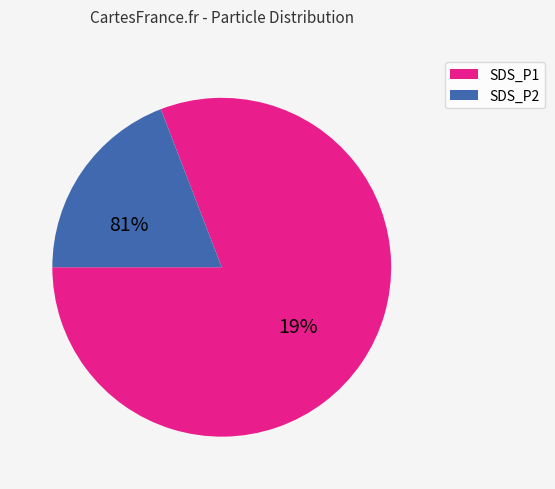

The SDS_P2 slice represents 20% of the pie. True or false?

True